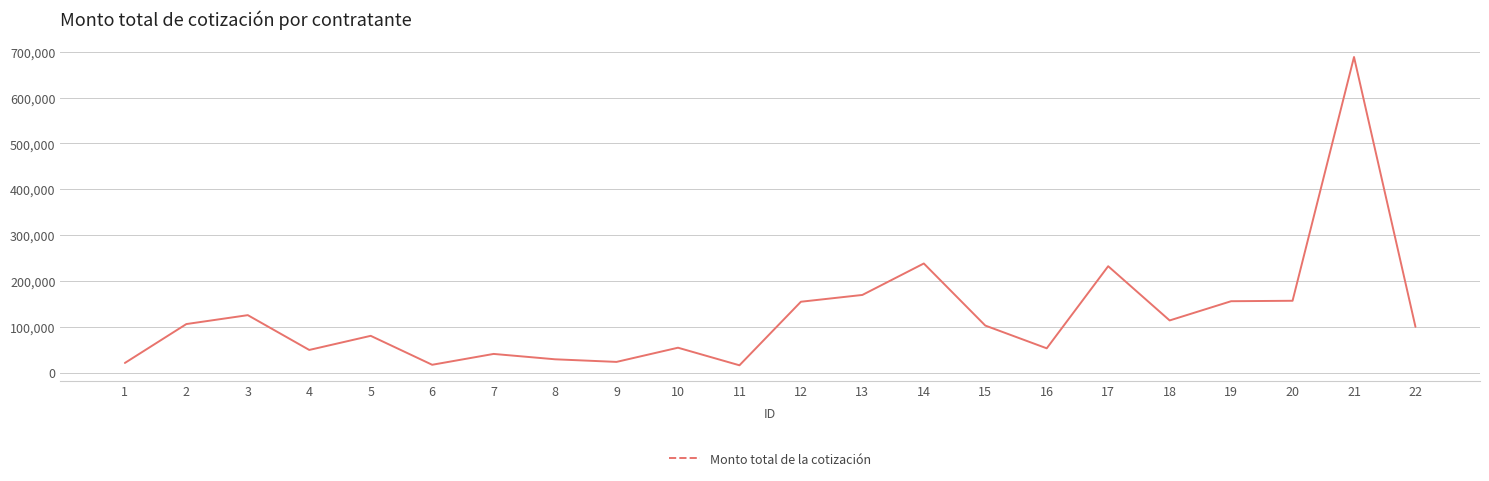

The value at 1 is 20880.0. True or false?

True